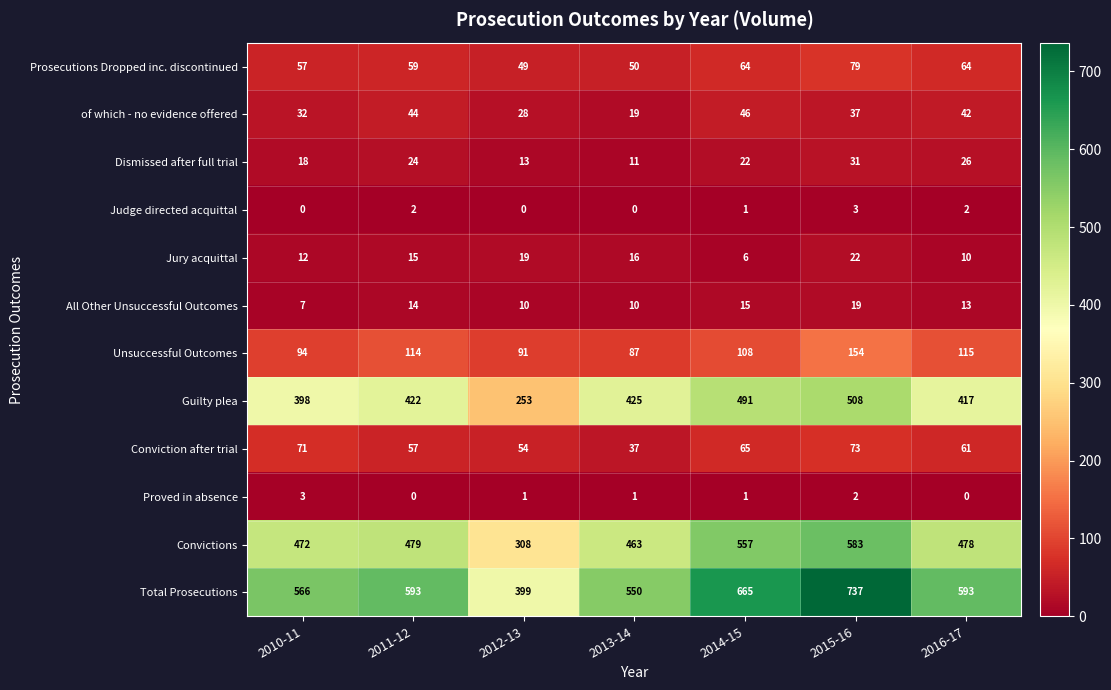

Is it true that Proved in absence equals 3 at 2010-11?

True